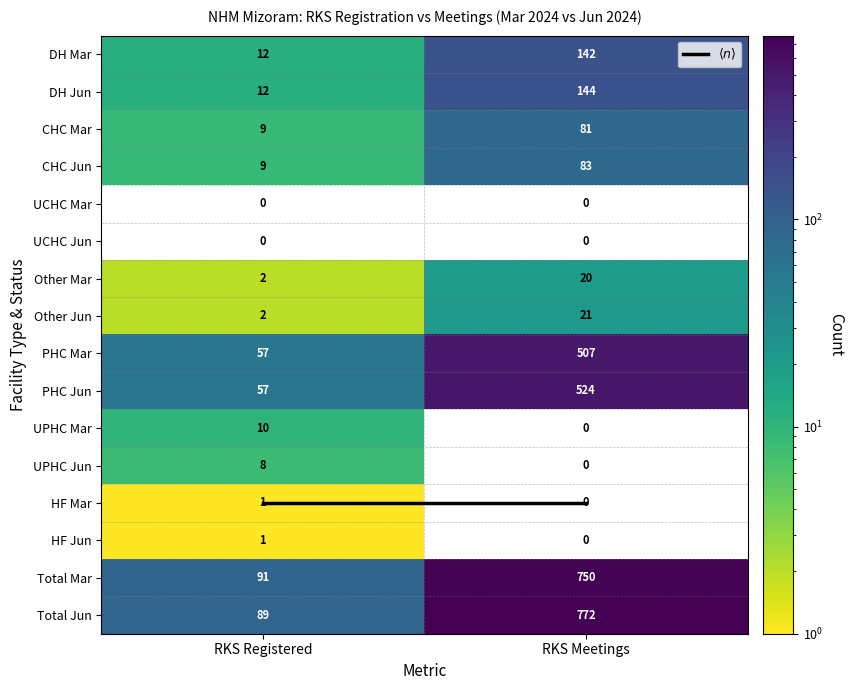

True or false: PHC Mar has a value of 57 at RKS Registered.

True